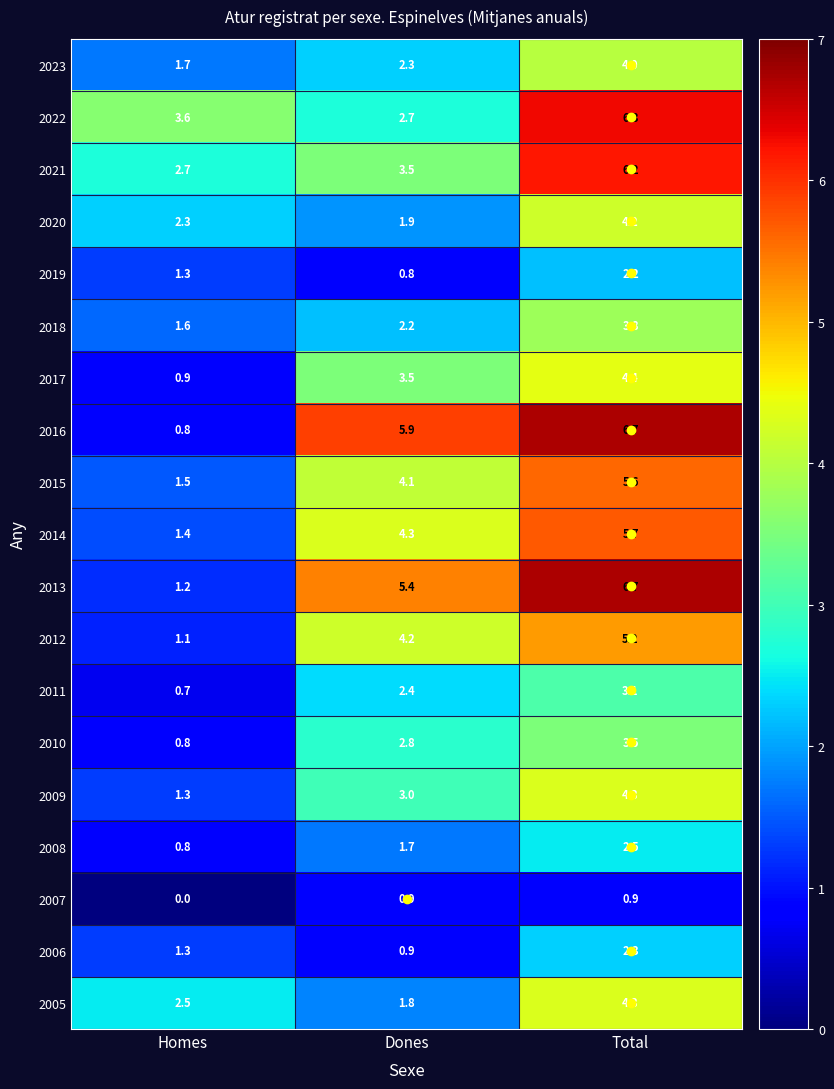

Which series has the largest total across all categories?

2016